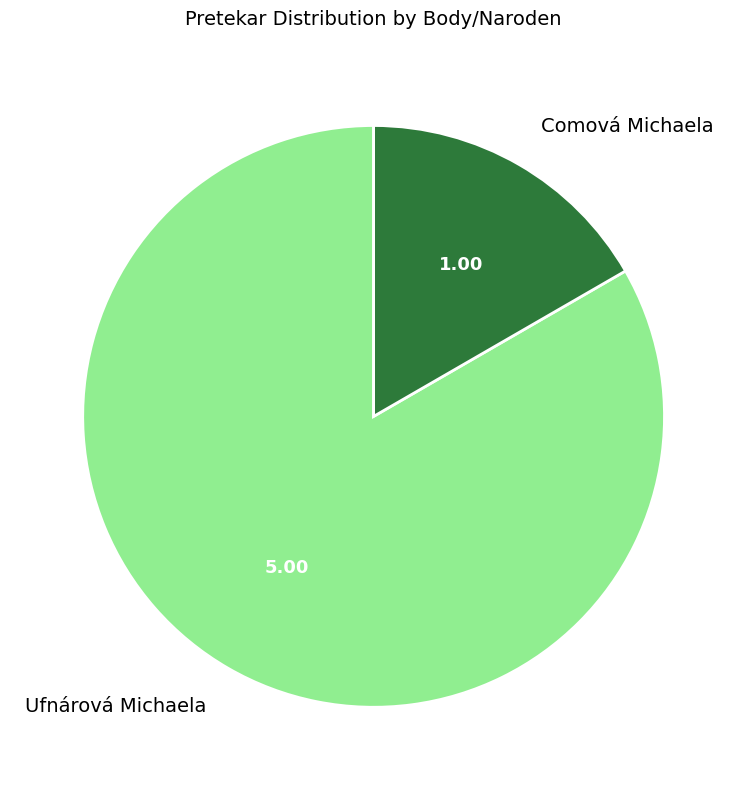

Is the sum of Comová Michaela and Ufnárová Michaela greater than half?

Yes